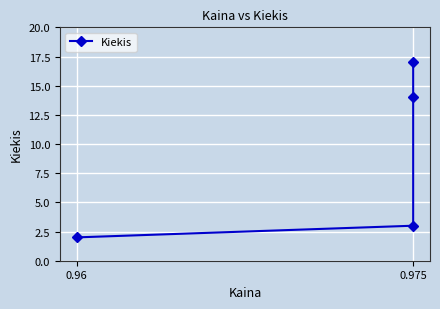

How many data points are above 14?

1